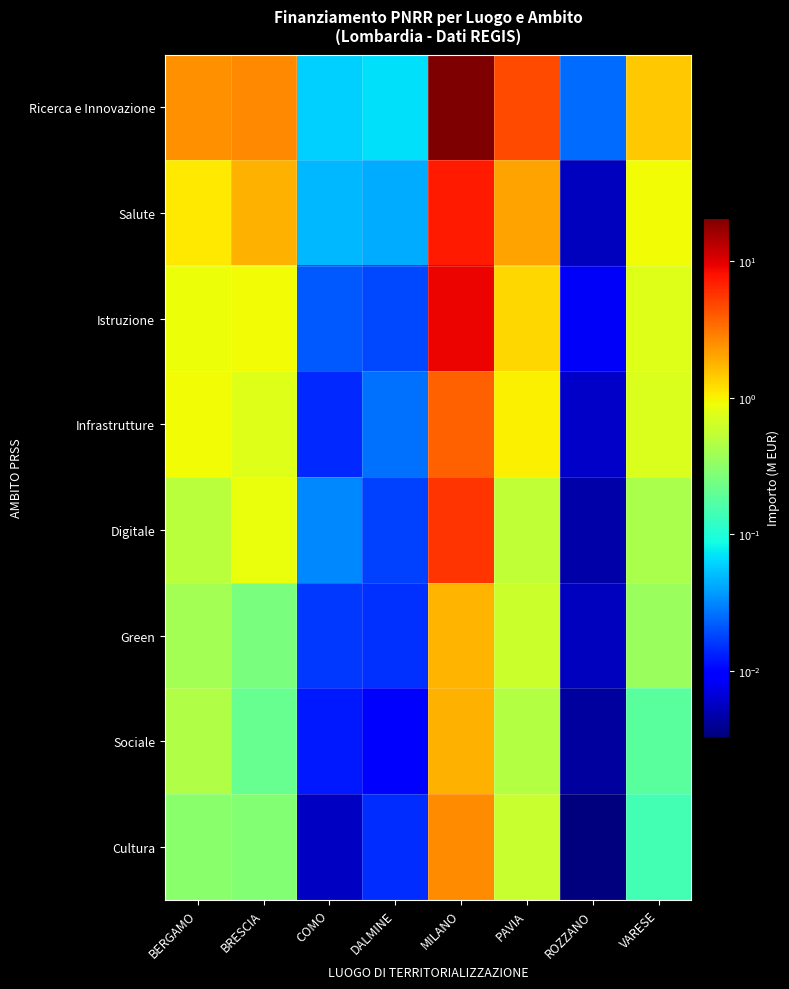

Reading right to left, transcribe all the data shown in this chart.

Ricerca e Innovazione: VARESE=1.5	ROZZANO=0.0	PAVIA=4.7	MILANO=20.9	DALMINE=0.1	COMO=0.1	BRESCIA=2.6	BERGAMO=2.5
Salute: VARESE=0.9	ROZZANO=0.0	PAVIA=2.1	MILANO=7.4	DALMINE=0.0	COMO=0.0	BRESCIA=1.8	BERGAMO=1.1
Istruzione: VARESE=0.7	ROZZANO=0.0	PAVIA=1.3	MILANO=9.0	DALMINE=0.0	COMO=0.0	BRESCIA=0.9	BERGAMO=0.9
Infrastrutture: VARESE=0.7	ROZZANO=0.0	PAVIA=1.0	MILANO=3.8	DALMINE=0.0	COMO=0.0	BRESCIA=0.8	BERGAMO=0.9
Digitale: VARESE=0.4	ROZZANO=0.0	PAVIA=0.6	MILANO=5.7	DALMINE=0.0	COMO=0.0	BRESCIA=0.8	BERGAMO=0.5
Green: VARESE=0.4	ROZZANO=0.0	PAVIA=0.6	MILANO=1.7	DALMINE=0.0	COMO=0.0	BRESCIA=0.3	BERGAMO=0.4
Sociale: VARESE=0.2	ROZZANO=0.0	PAVIA=0.5	MILANO=1.8	DALMINE=0.0	COMO=0.0	BRESCIA=0.2	BERGAMO=0.5
Cultura: VARESE=0.1	ROZZANO=0.0	PAVIA=0.6	MILANO=2.5	DALMINE=0.0	COMO=0.0	BRESCIA=0.3	BERGAMO=0.3